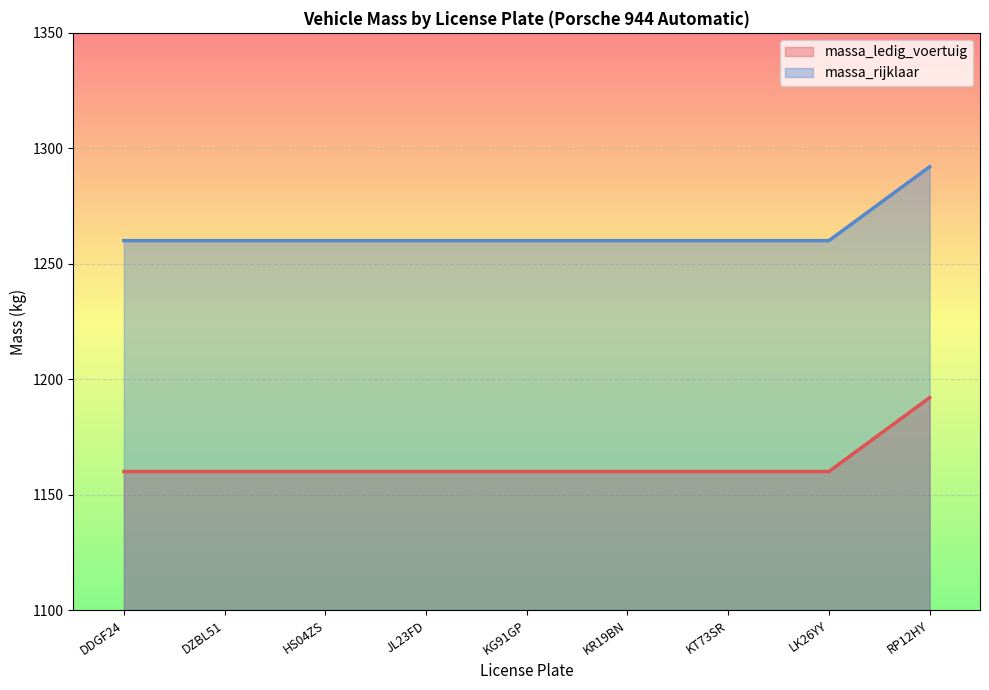

Which category has the lowest value across all series?

DDGF24